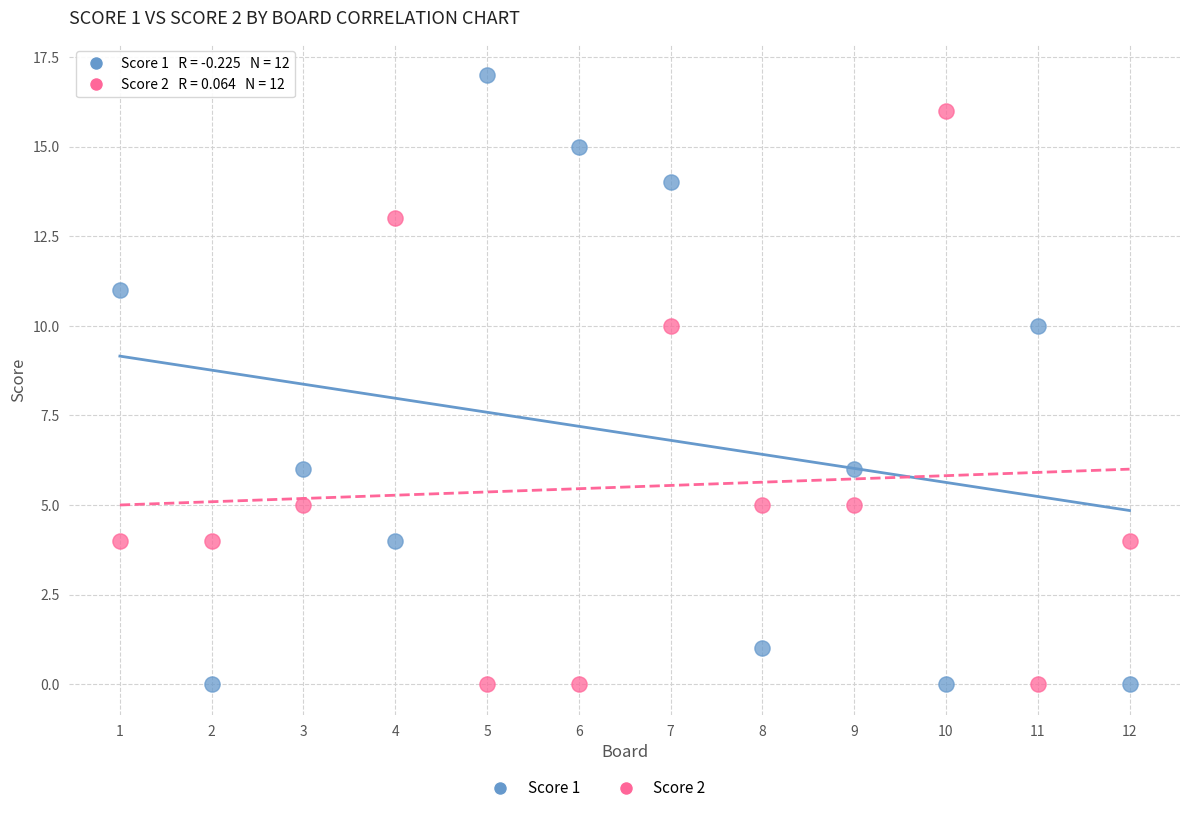

What is the X range (max minus min) for the scatter plot?

11